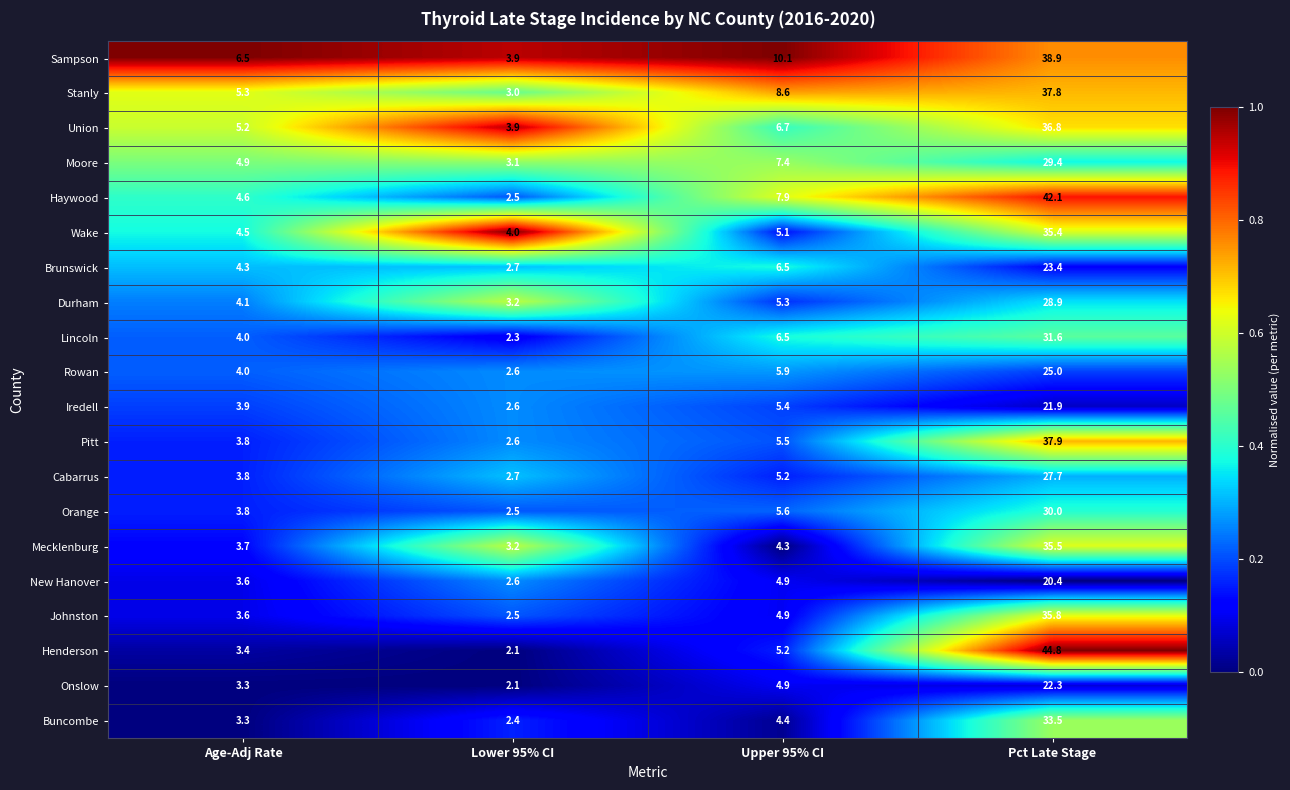

At which label does Moore first exceed 7?

Upper 95% CI